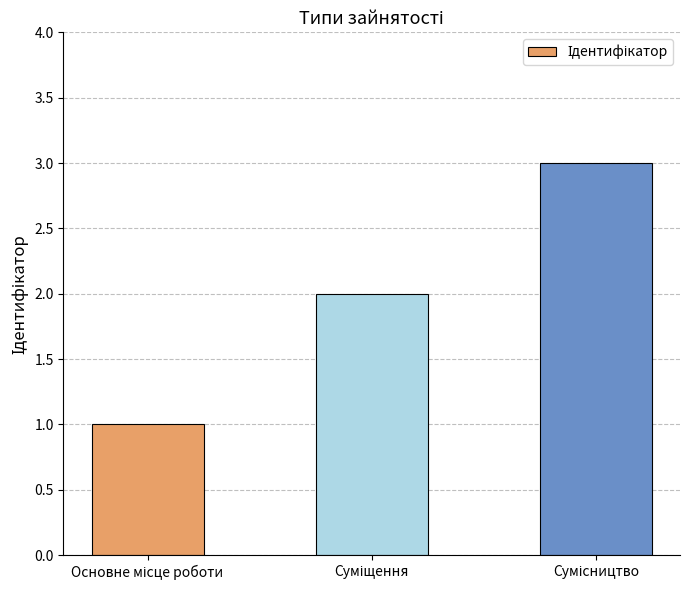

Does the chart contain stacked bars?

No